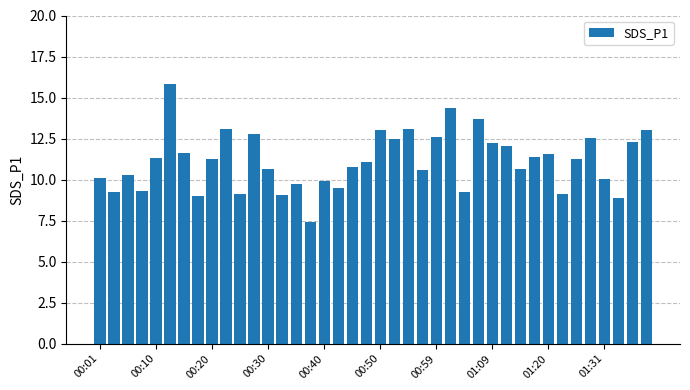

Does the chart contain stacked bars?

No